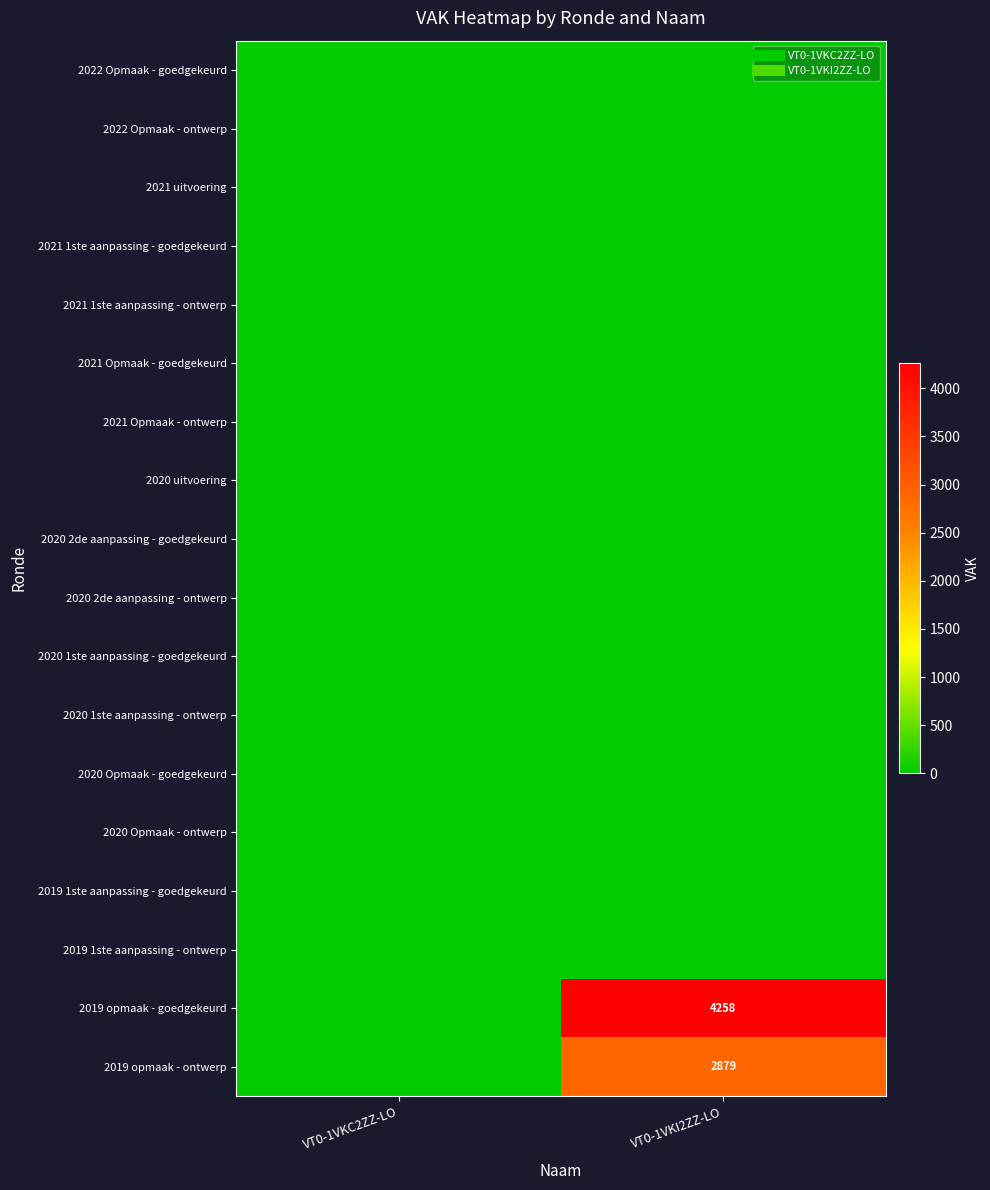

The value of 2020 1ste aanpassing - goedgekeurd at VT0-1VKI2ZZ-LO is 0. True or false?

True